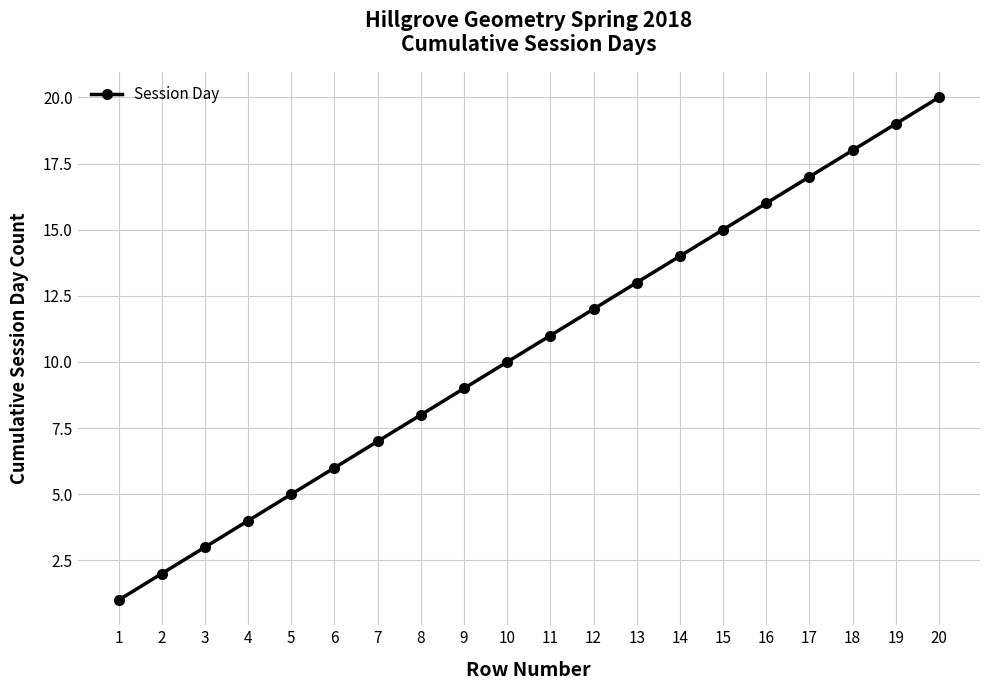

Count the number of data series in this chart.

1